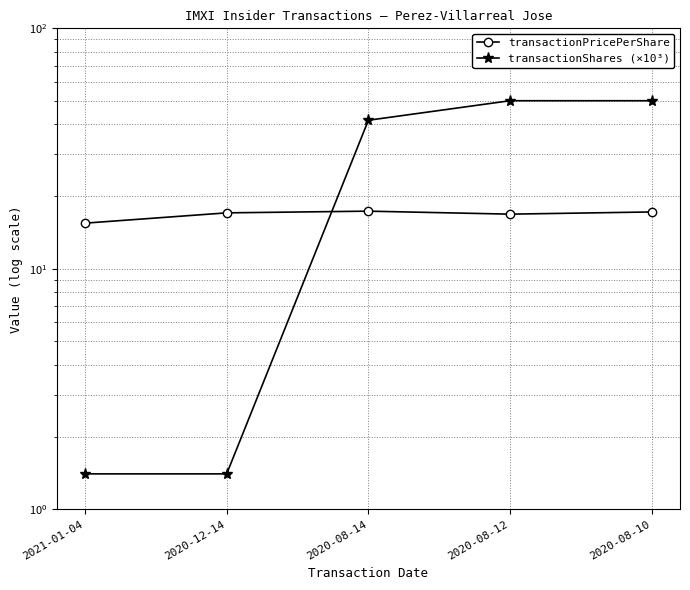

What is the sum of all transactionShares (×10³) values?

144.3